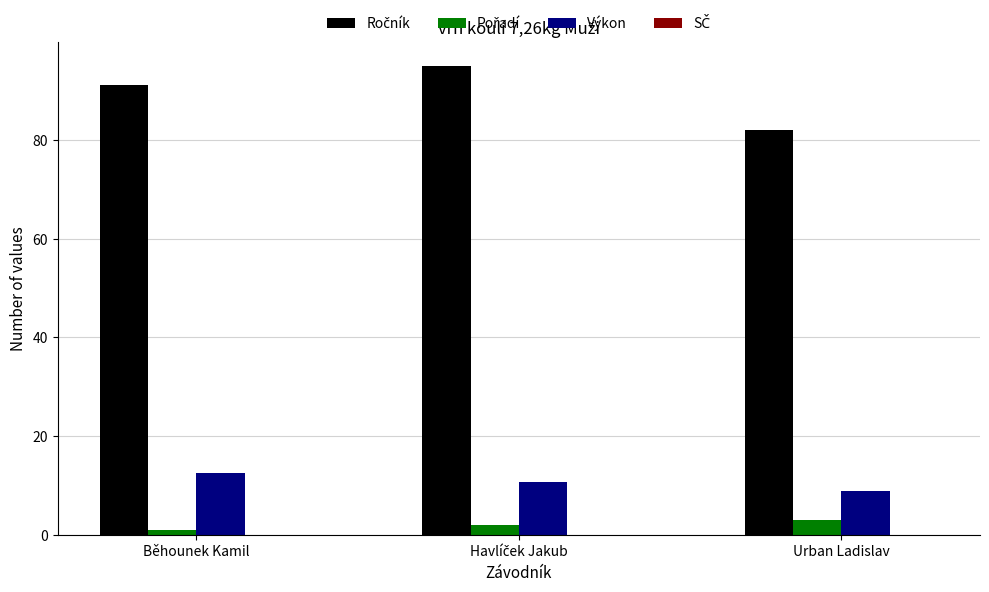

At how many categories does at least one series exceed 70?

3